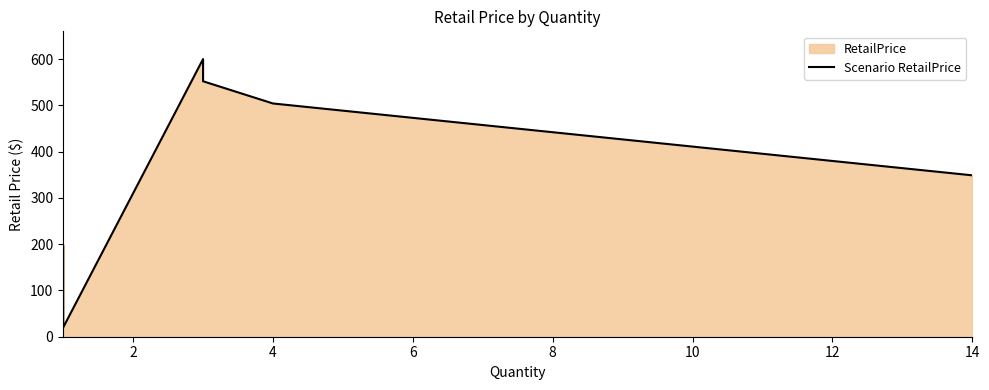

How many interior local valleys (lower than both neighbors) does the data have?

1